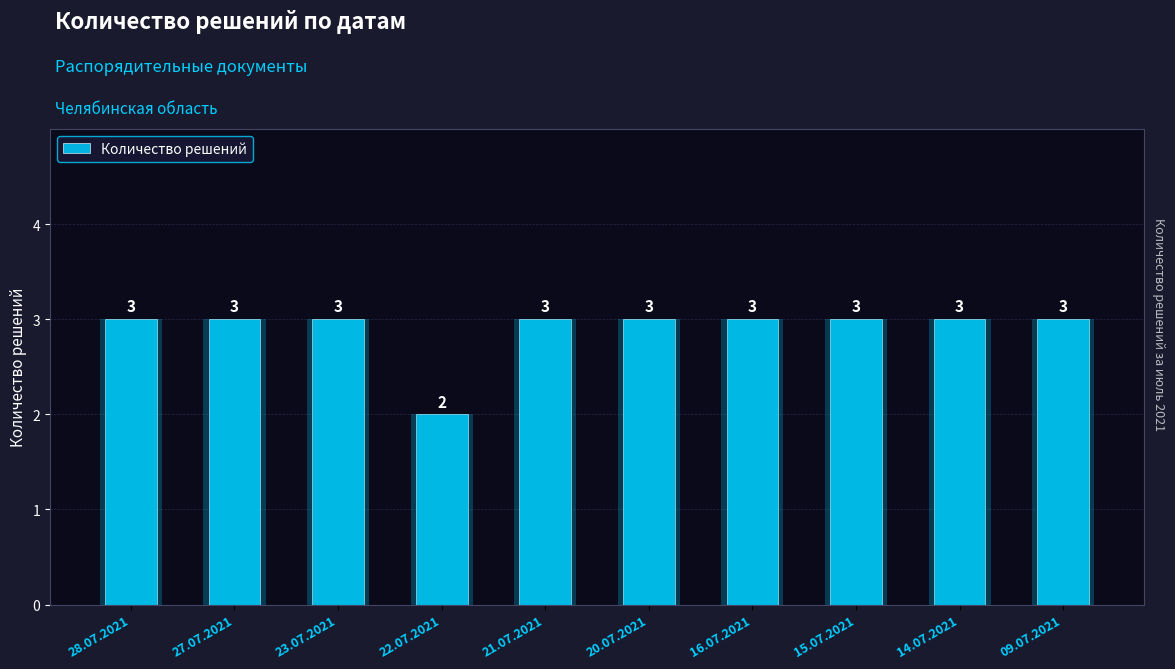

Where is the data nearest to the value 2?

22.07.2021